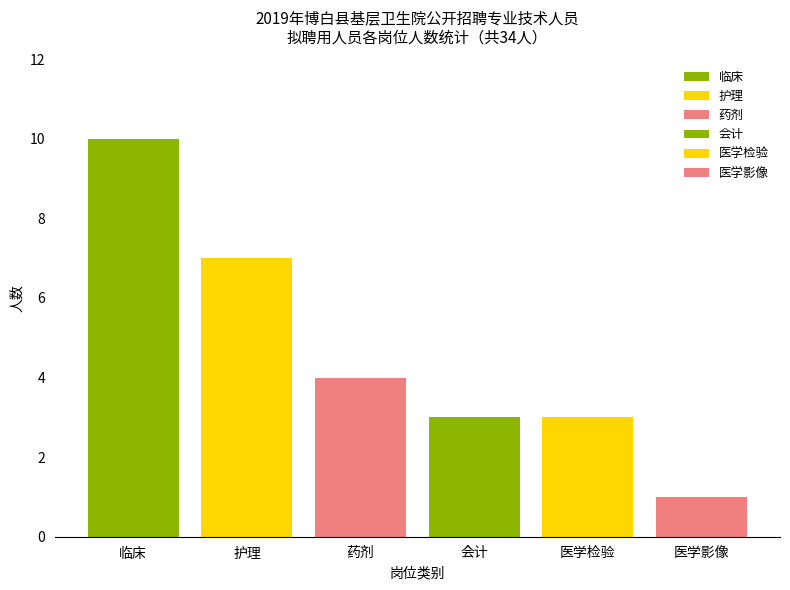

What is the average value of the 医学检验 series?

3